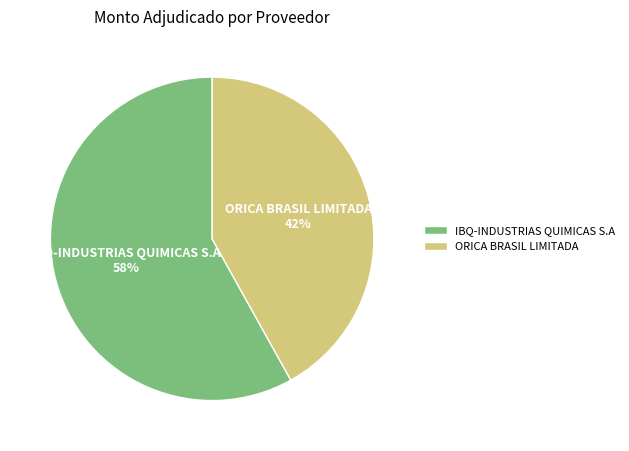

Do ORICA BRASIL LIMITADA and IBQ-INDUSTRIAS QUIMICAS S.A together represent more than half of the pie?

Yes